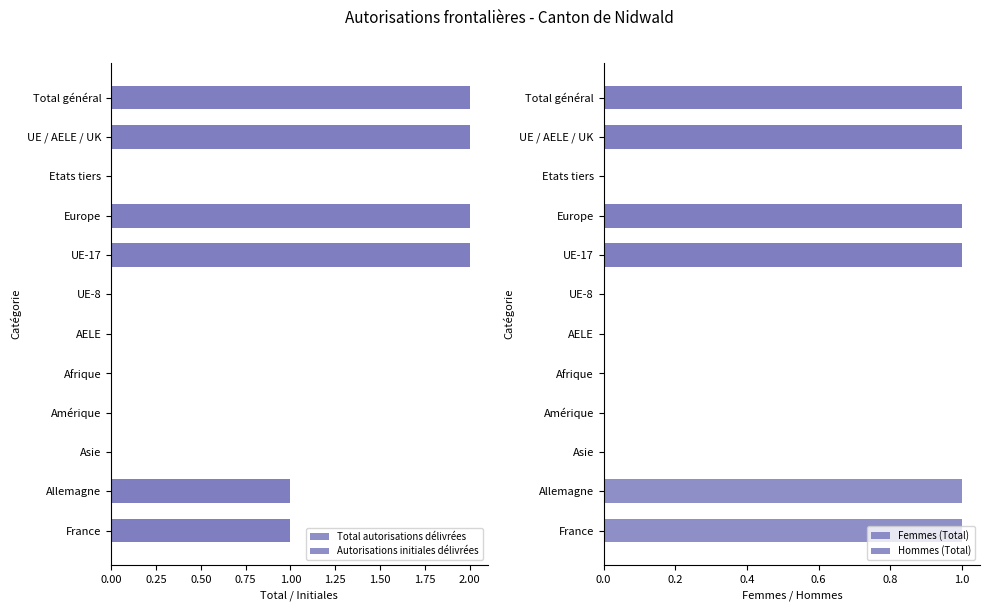

What is the greatest value displayed?

2